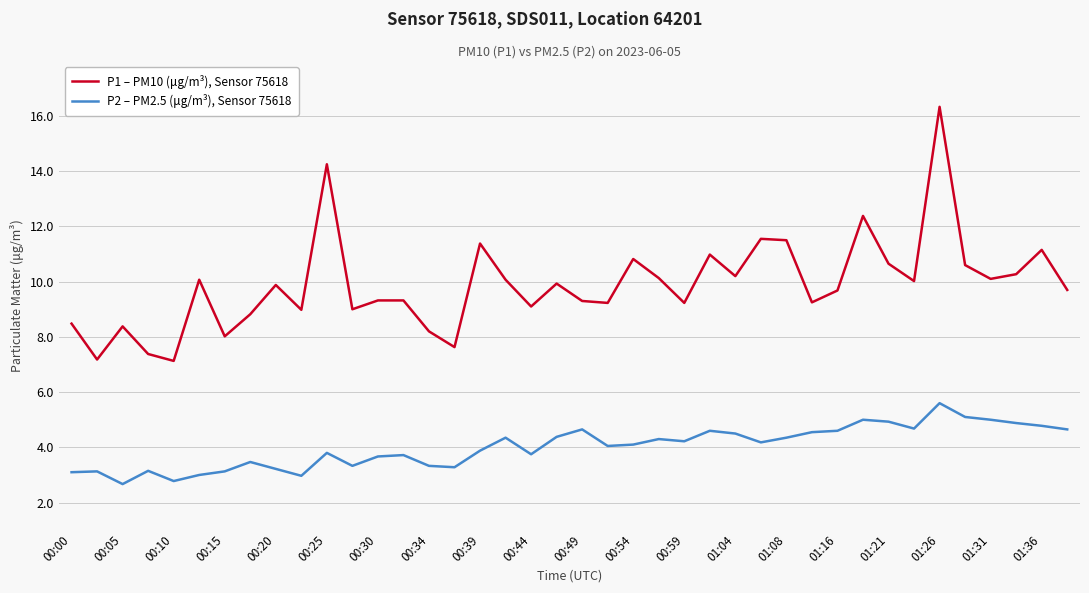

What are all the series names shown in the legend?

P1 – PM10 (μg/m³), Sensor 75618, P2 – PM2.5 (μg/m³), Sensor 75618